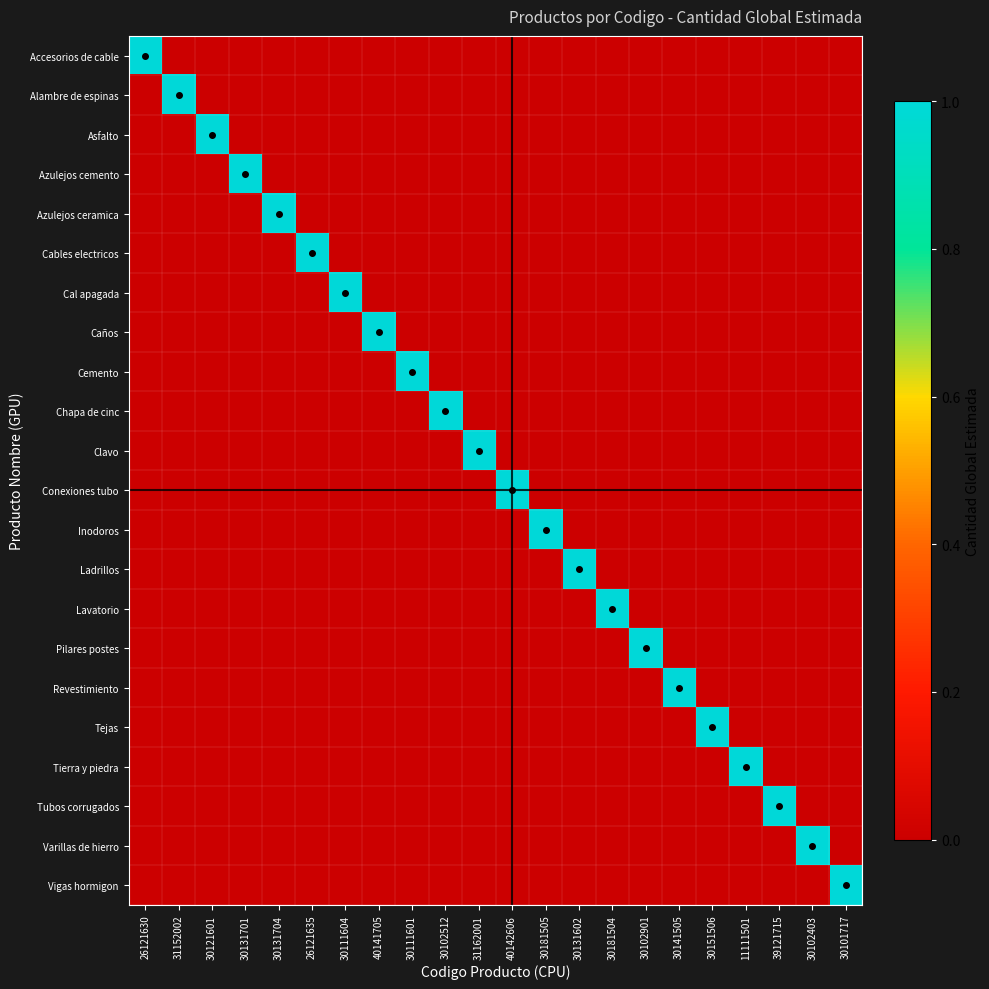

Is it true that Conexiones tubo equals 0 at 30102901?

False